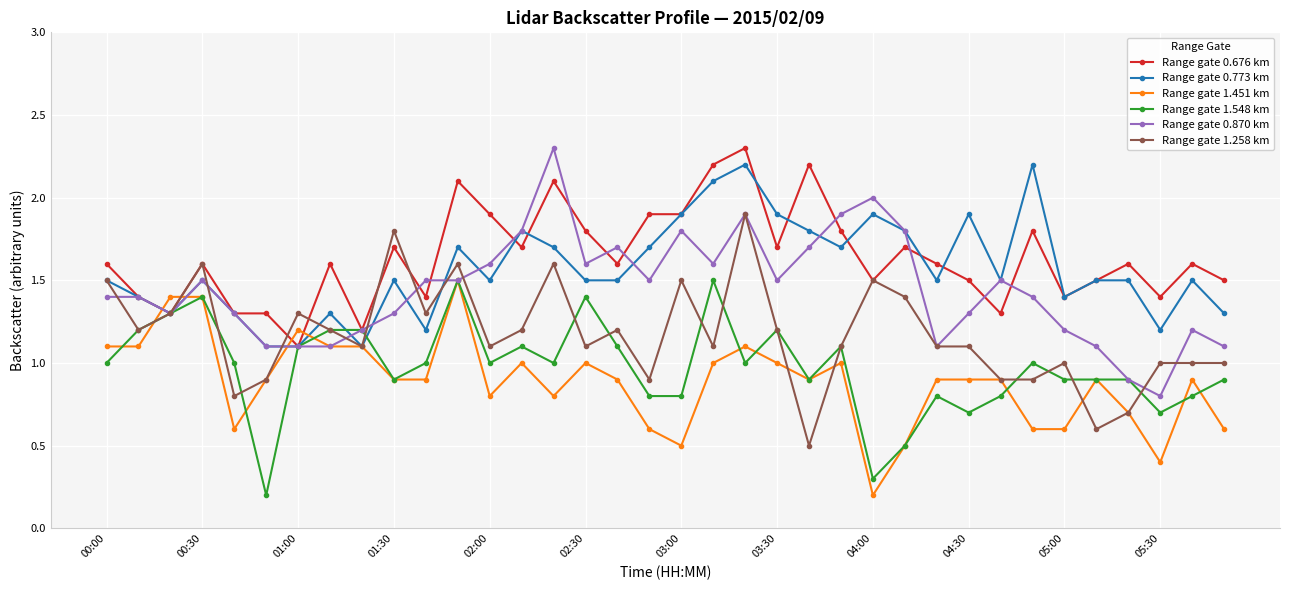

True or false: Range gate 0.870 km has more than 1 interior local peaks.

True